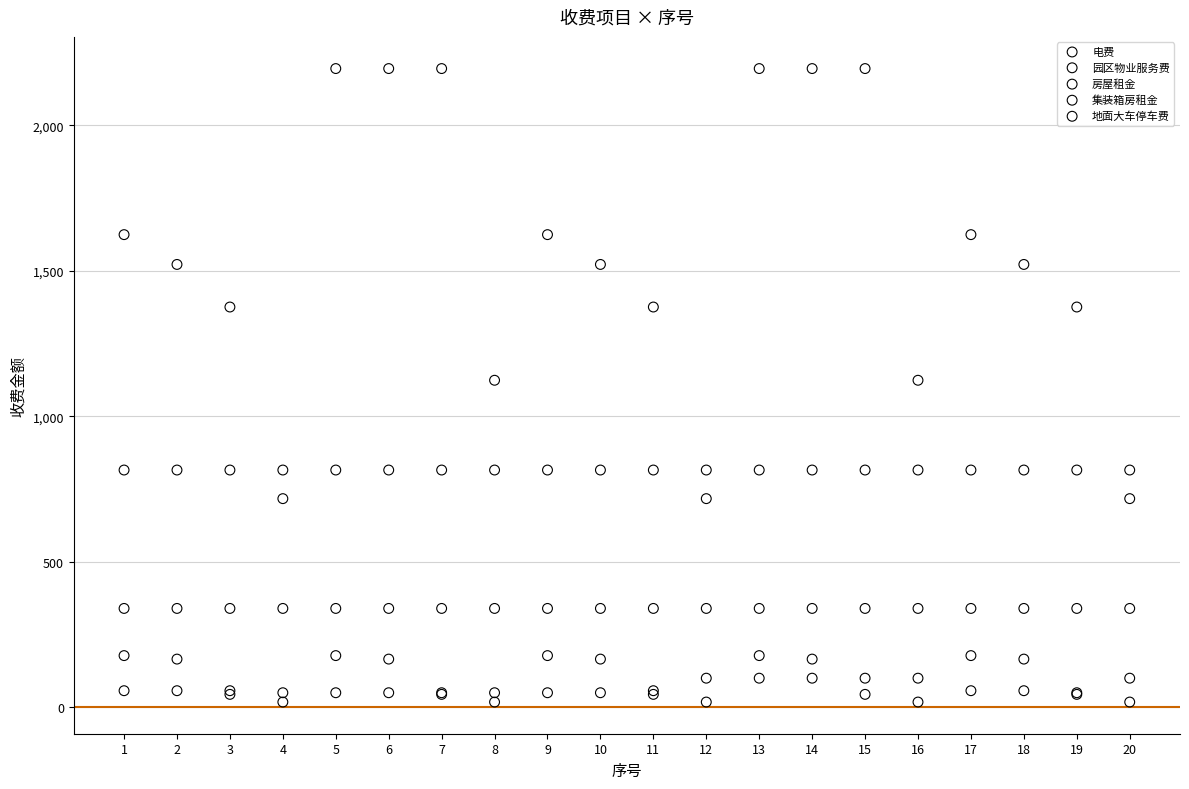

Which series reaches the maximum Y coordinate?

房屋租金